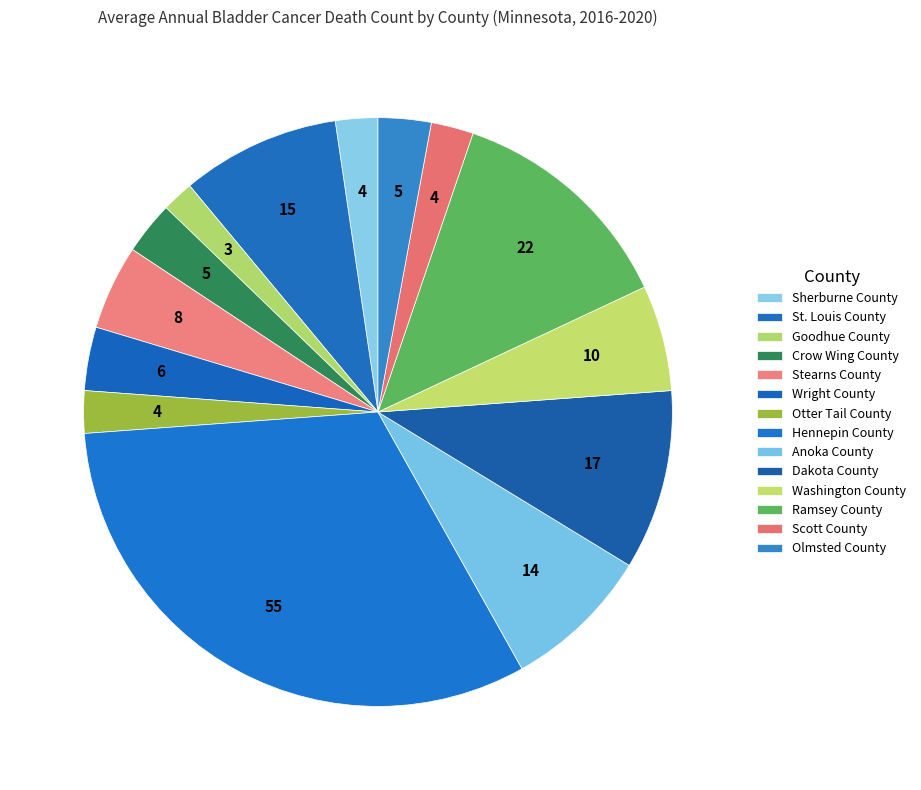

Approximately how many times larger is the value at Goodhue County compared to Ramsey County?

0.1